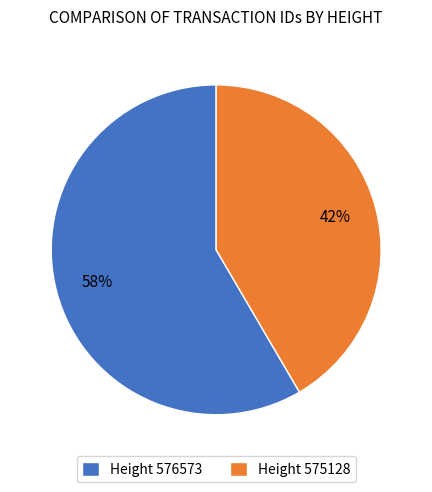

The Height 575128 slice represents 42% of the pie. True or false?

True